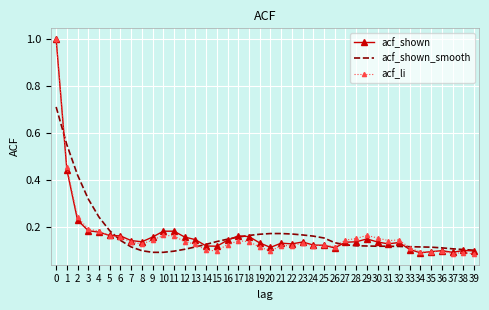

What is the greatest value displayed?

1.0